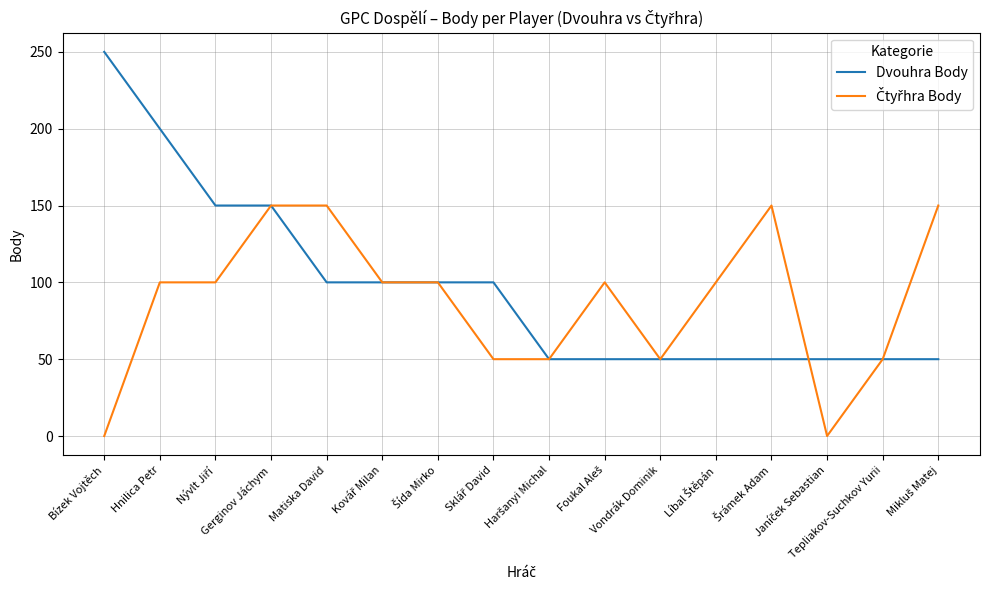

Which series has the widest spread of values?

Dvouhra Body